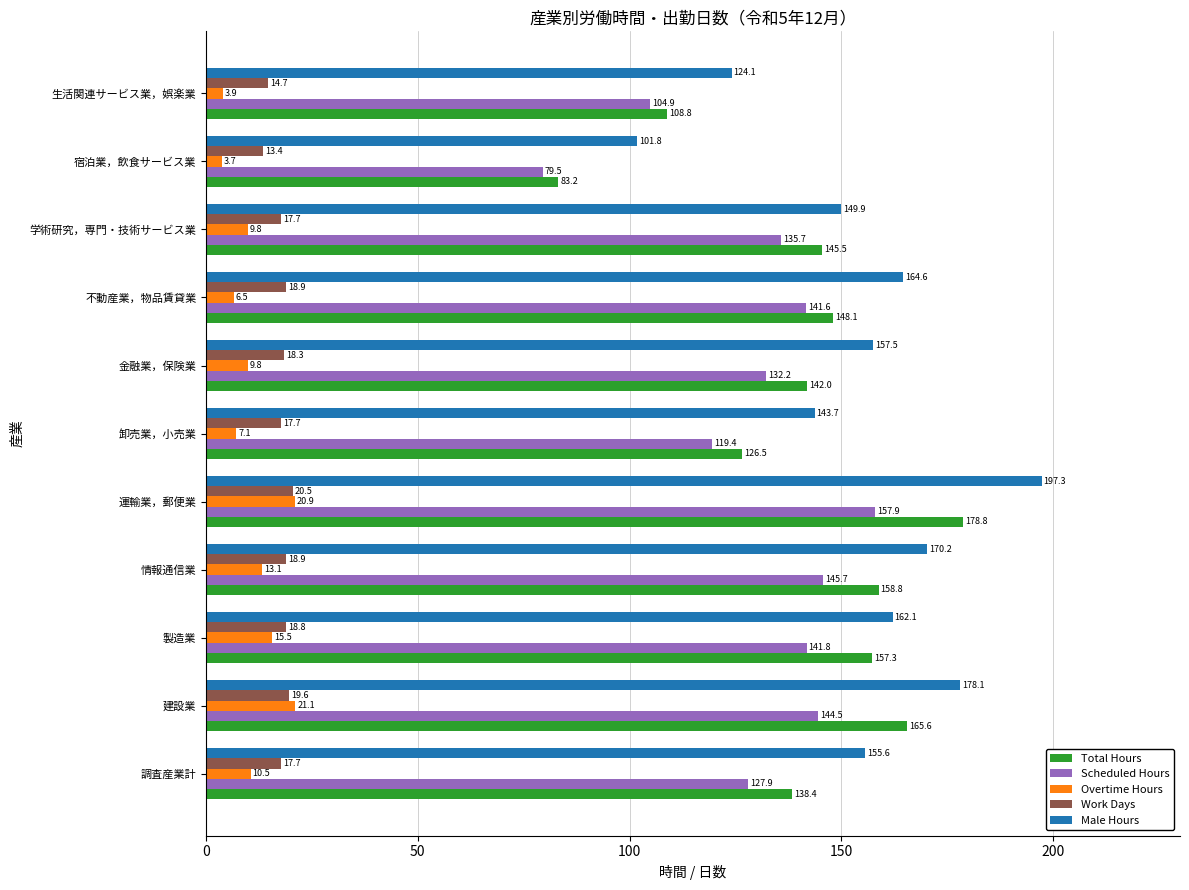

Rank the series by their maximum value, from lowest to highest.

Work Days, Overtime Hours, Scheduled Hours, Total Hours, Male Hours